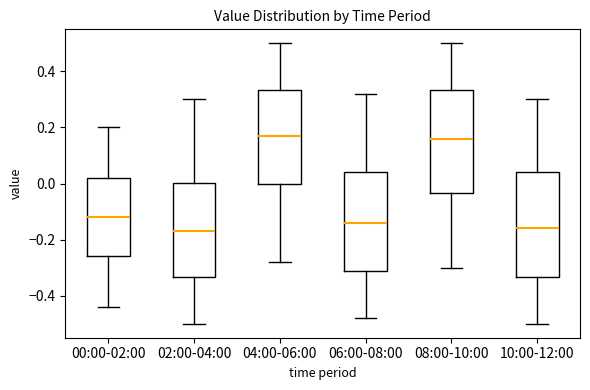

Reading left to right, transcribe this box plot: for each box, give where its median line is, the range the box spans, and where its two whiskers end, as read against the y-axis. The values are not printed on the chart, so give them approximately, as read against the axis.

00:00-02:00: median -0.12, box -0.26 to 0.02, whiskers -0.44 to 0.20
02:00-04:00: median -0.16, box -0.34 to 0.00, whiskers -0.50 to 0.30
04:00-06:00: median 0.18, box 0.00 to 0.34, whiskers -0.28 to 0.50
06:00-08:00: median -0.14, box -0.32 to 0.04, whiskers -0.48 to 0.32
08:00-10:00: median 0.16, box -0.04 to 0.34, whiskers -0.30 to 0.50
10:00-12:00: median -0.16, box -0.34 to 0.04, whiskers -0.50 to 0.30